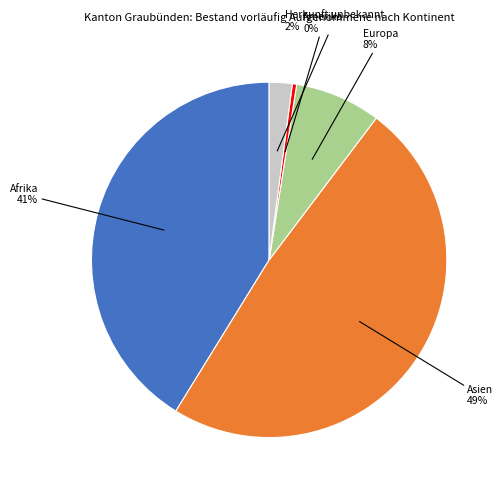

To the nearest percent, what is the average slice percentage?

20%